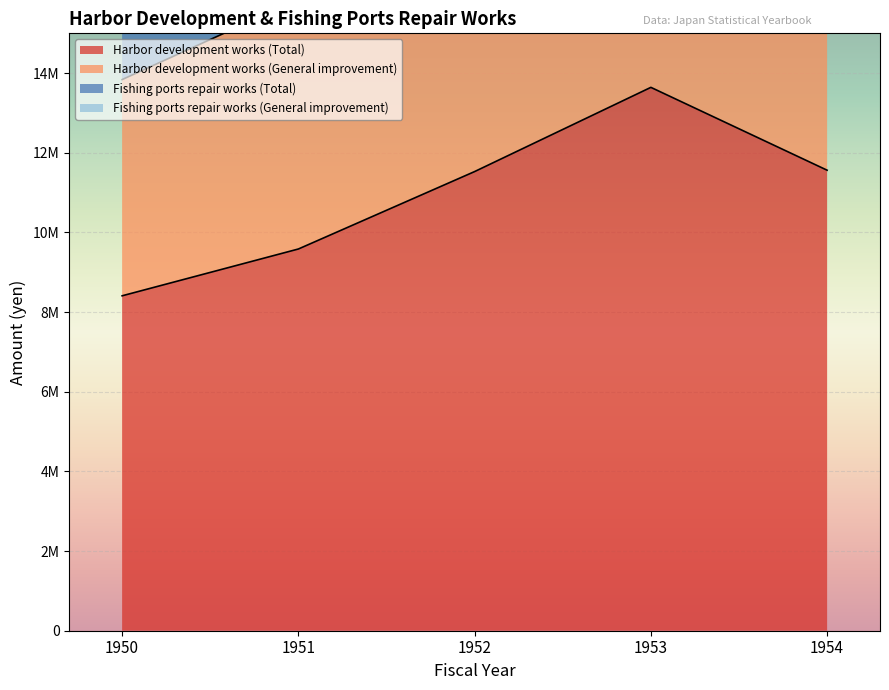

The value of Harbor development works (General improvement) at 1954 is 6231456. True or false?

False